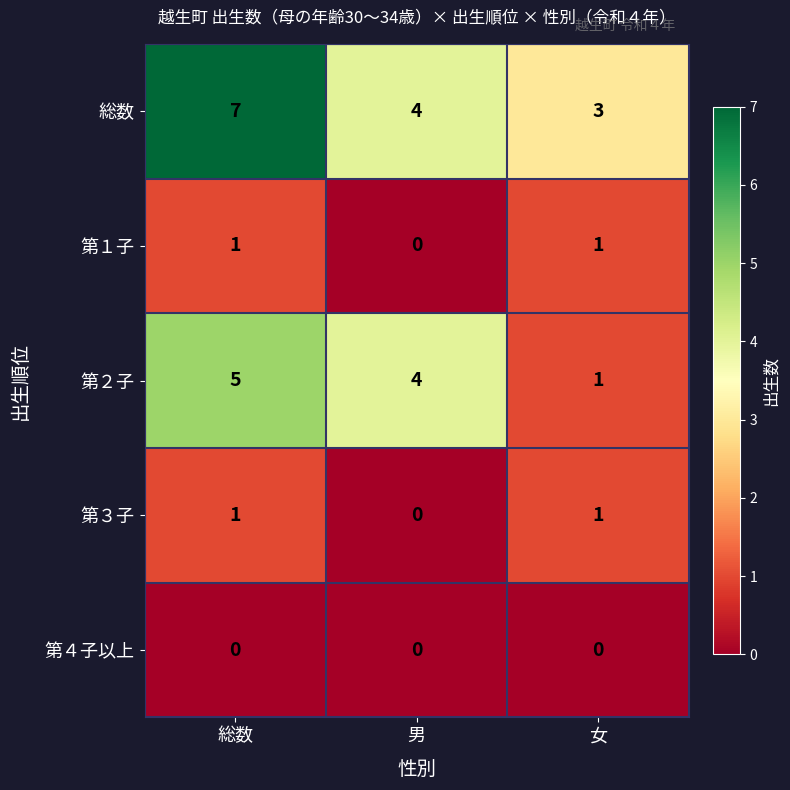

Between 総数 and 男, which series saw the biggest shift?

総数